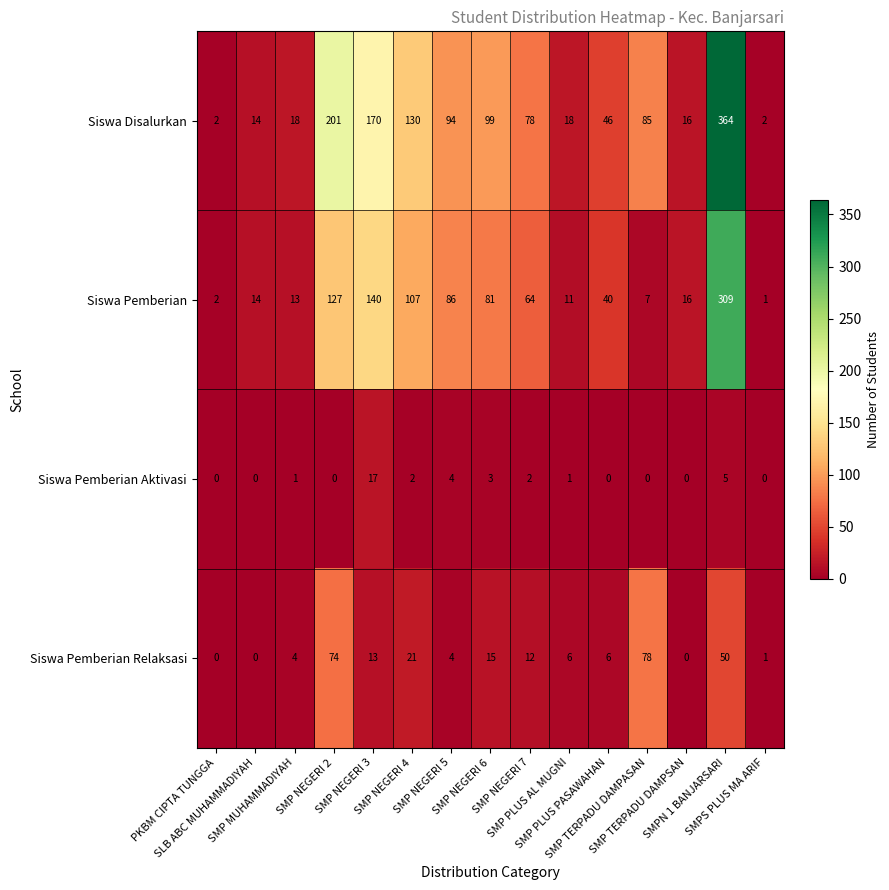

Which series has the largest range (max minus min)?

Siswa Disalurkan